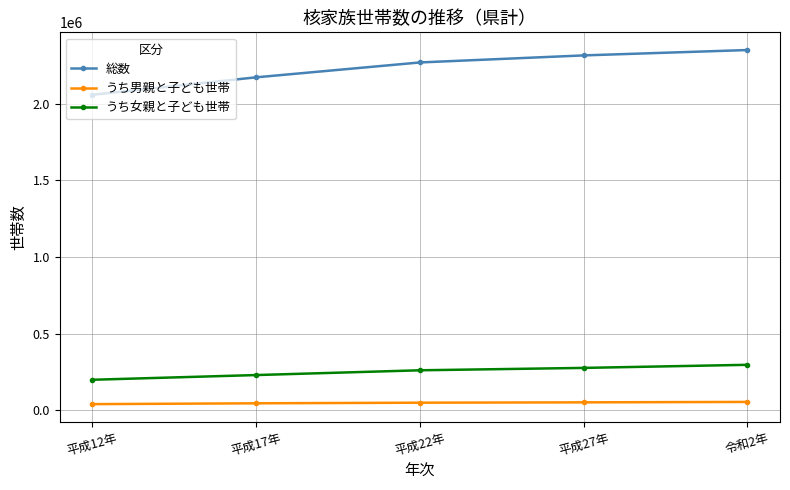

List the series in order of their peak value, lowest first.

うち男親と子ども世帯, うち女親と子ども世帯, 総数